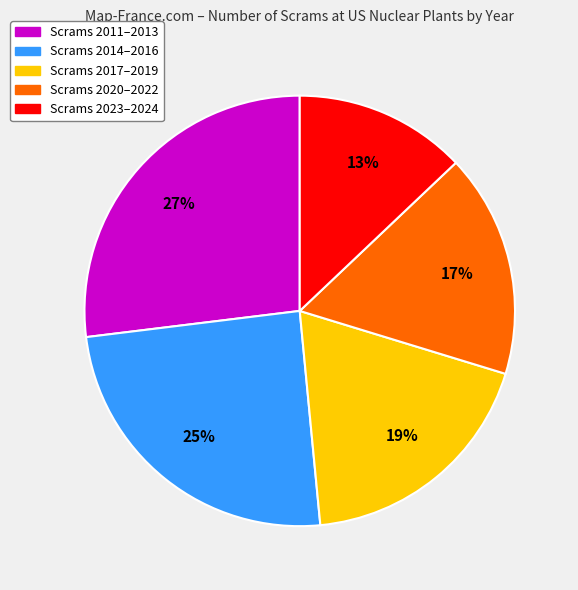

To the nearest percent, what is the average slice percentage?

20%